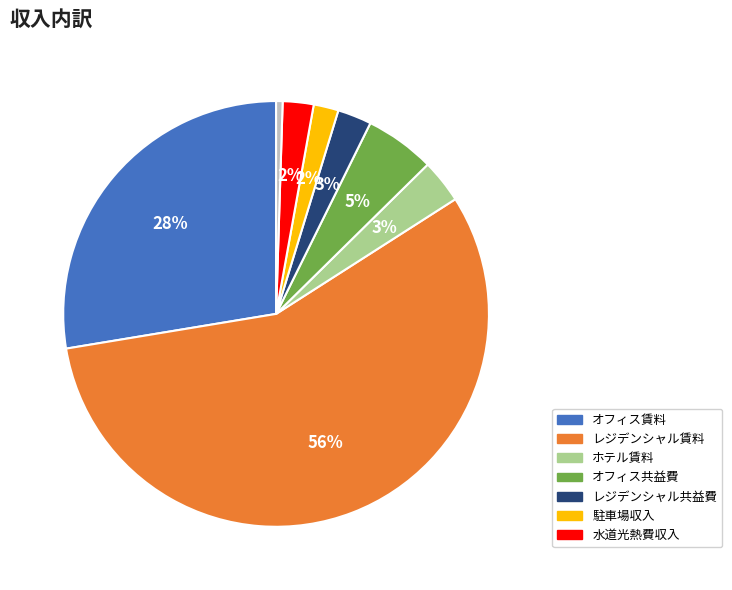

To the nearest percent, what is the average slice percentage?

12%